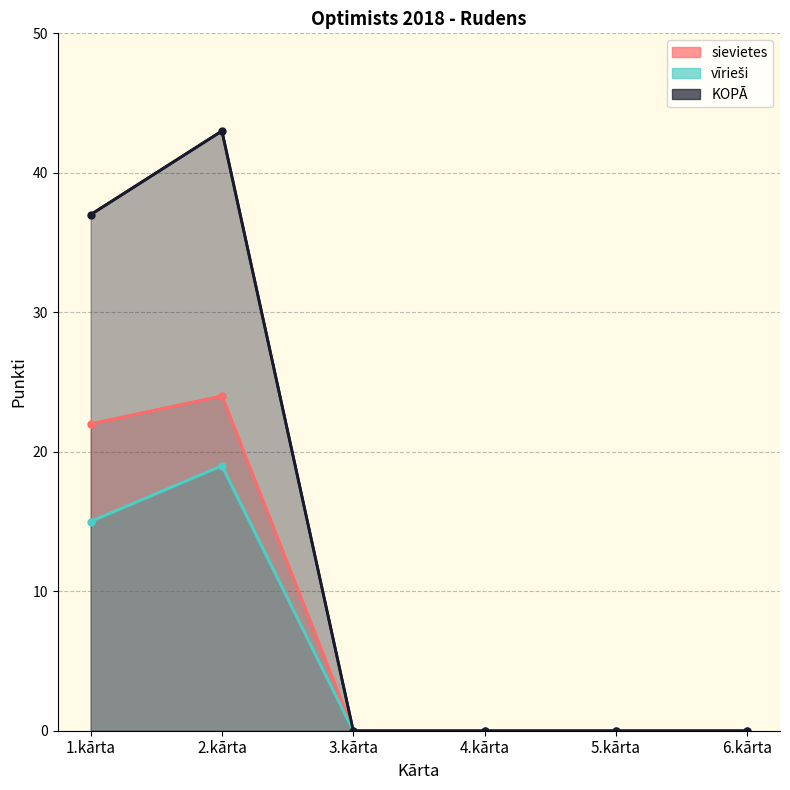

Reading left to right, transcribe all the data shown in this chart.

sievietes: 1.kārta=22	2.kārta=24	3.kārta=0	4.kārta=0	5.kārta=0	6.kārta=0
vīrieši: 1.kārta=15	2.kārta=19	3.kārta=0	4.kārta=0	5.kārta=0	6.kārta=0
KOPĀ: 1.kārta=37	2.kārta=43	3.kārta=0	4.kārta=0	5.kārta=0	6.kārta=0